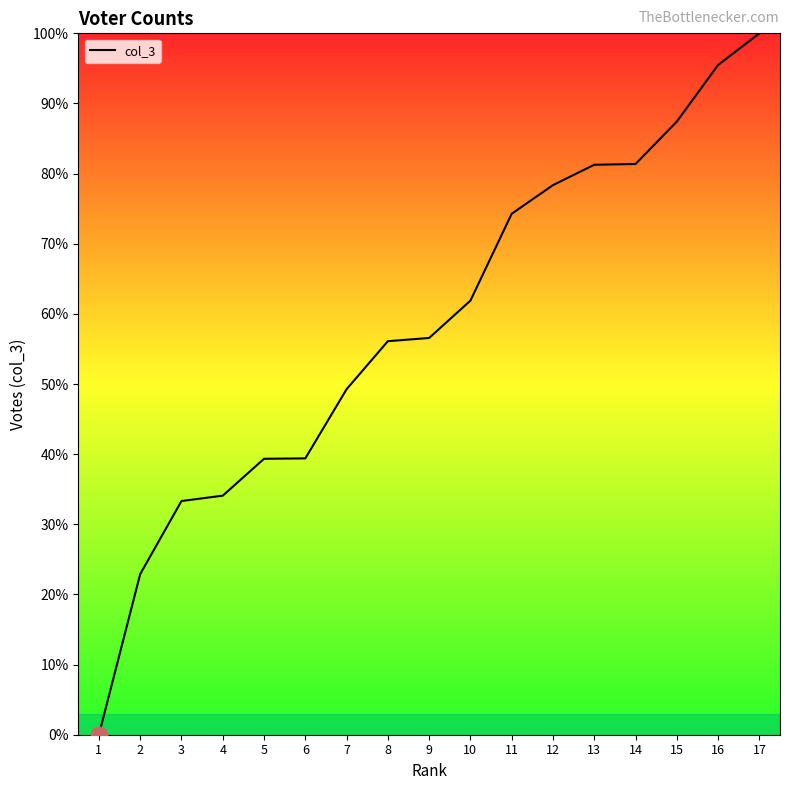

What is the ratio of the value at 15 to the value at 10?

1.4